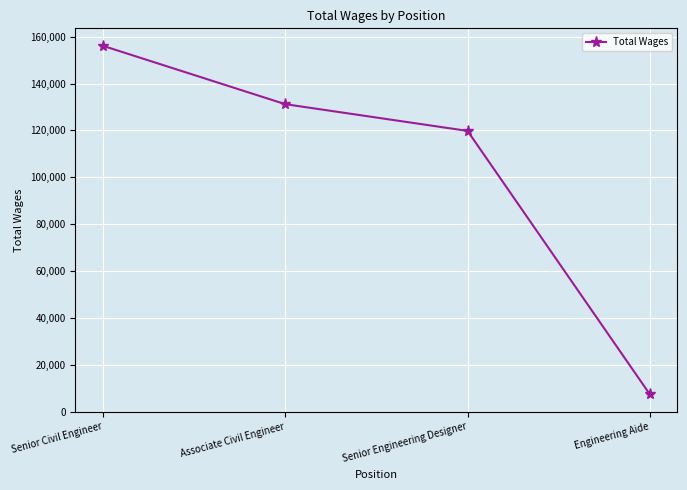

How many categories are shown in the chart?

4